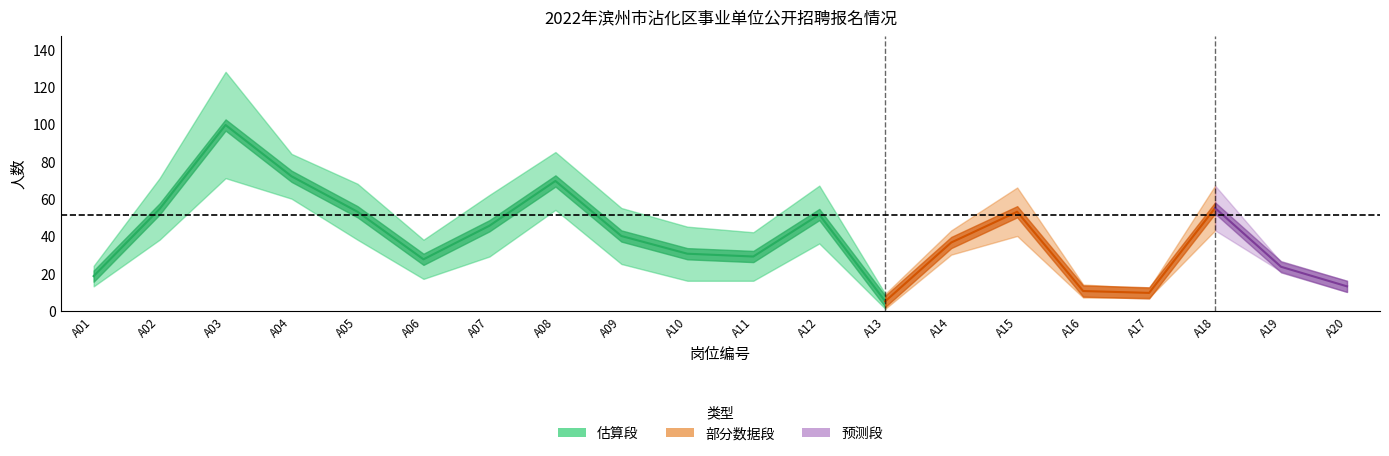

At which label does 通过人数 reach its peak?

A03